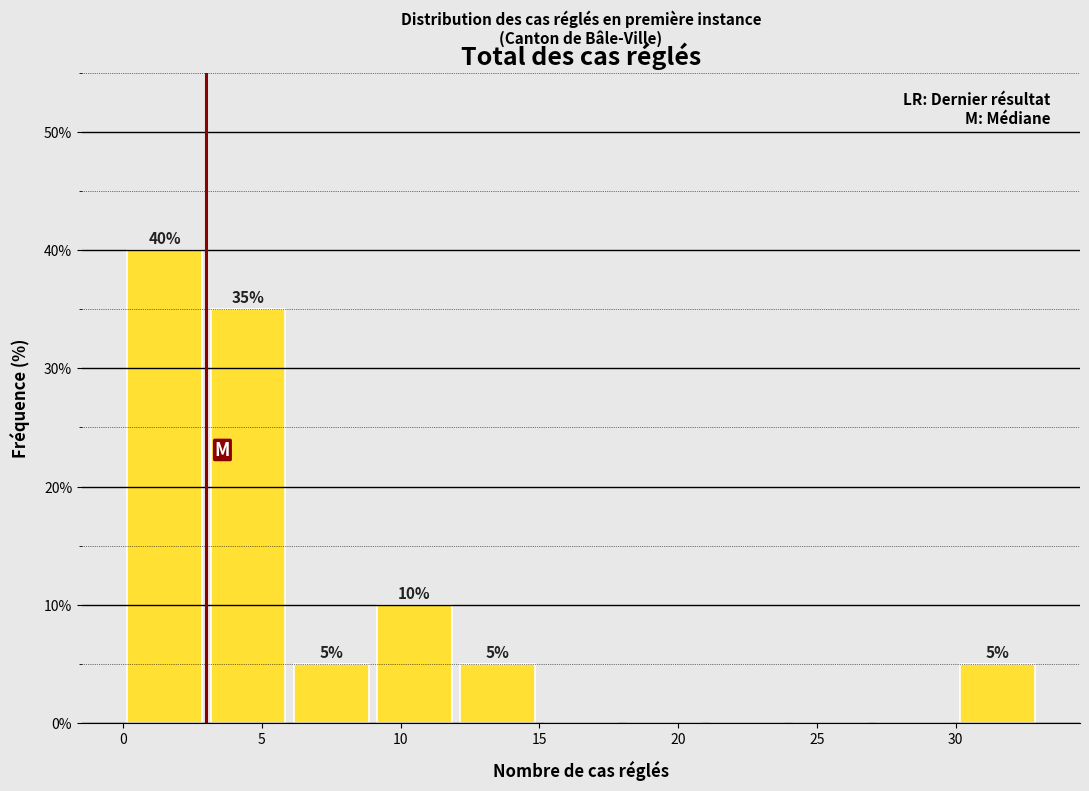

Over which range of the x-axis is the bar tallest?

0 to 3